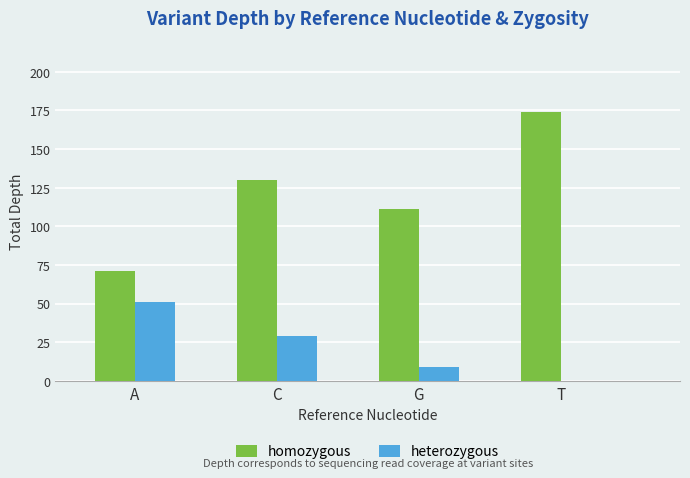

At which label is heterozygous closest to 25?

C